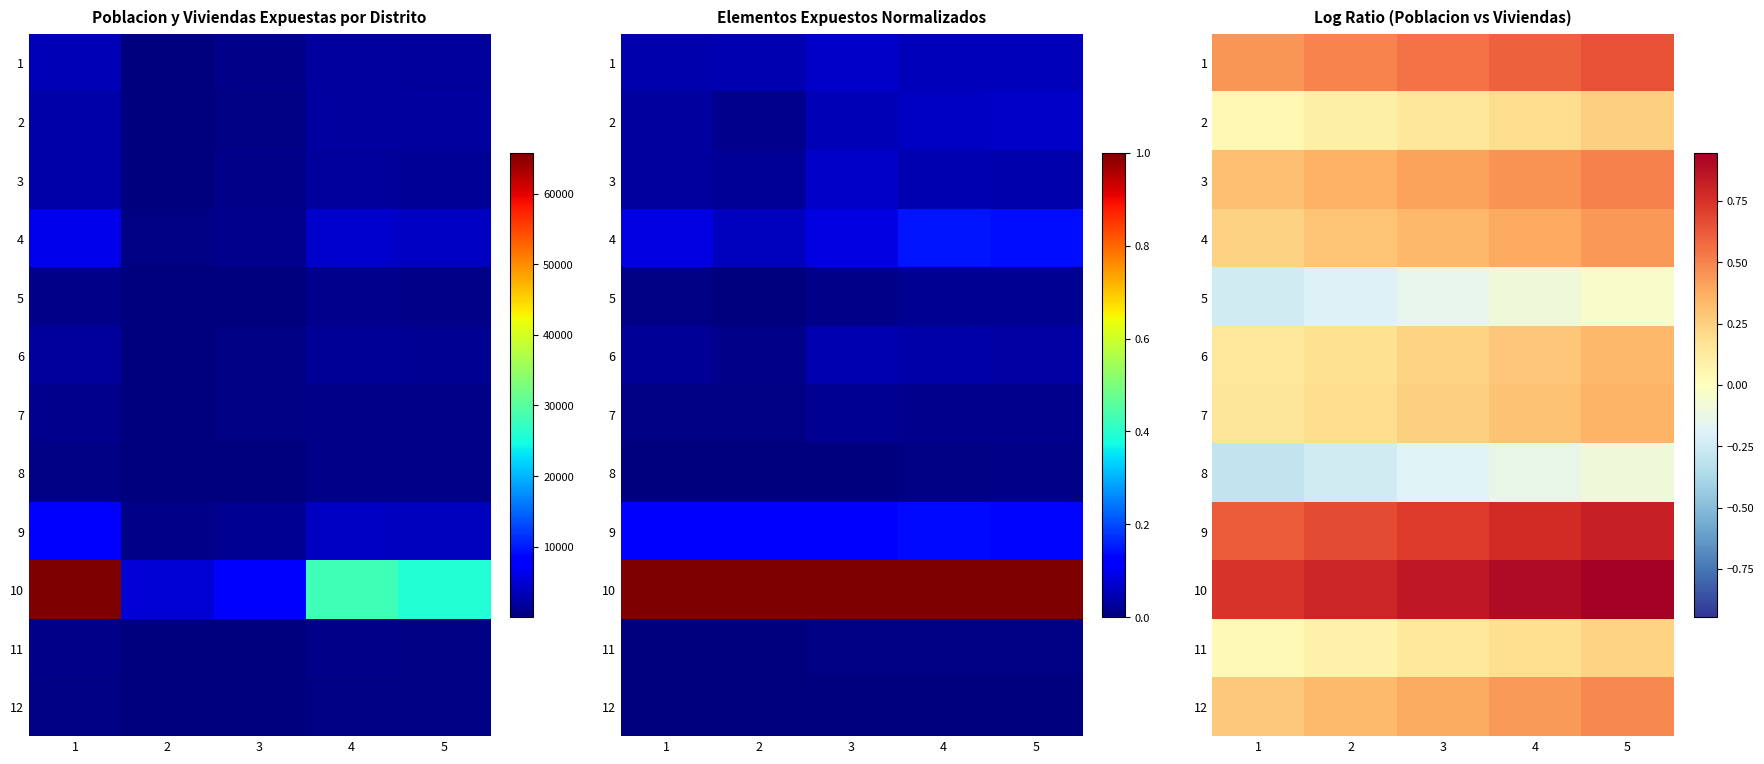

What is the greatest value displayed?

0.9